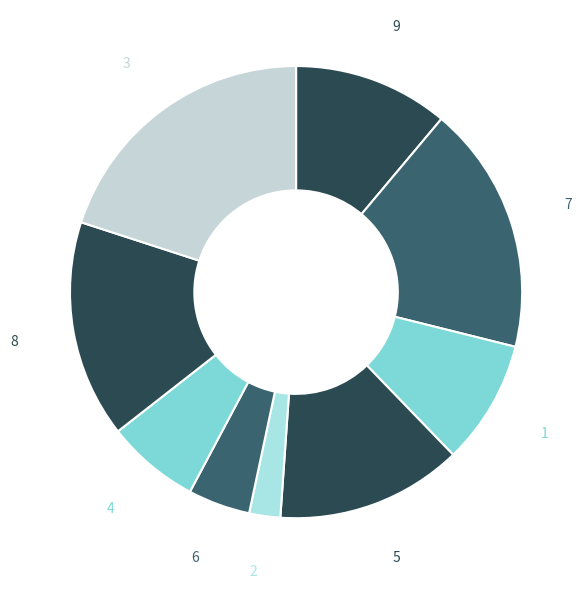

Rank the categories by value from lowest to highest.

2, 6, 4, 1, 9, 5, 8, 7, 3